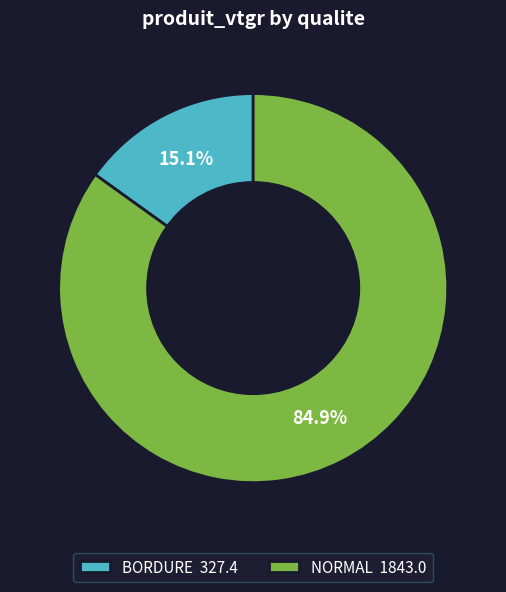

Between NORMAL 1843.0 and BORDURE 327.4, which is larger?

NORMAL 1843.0